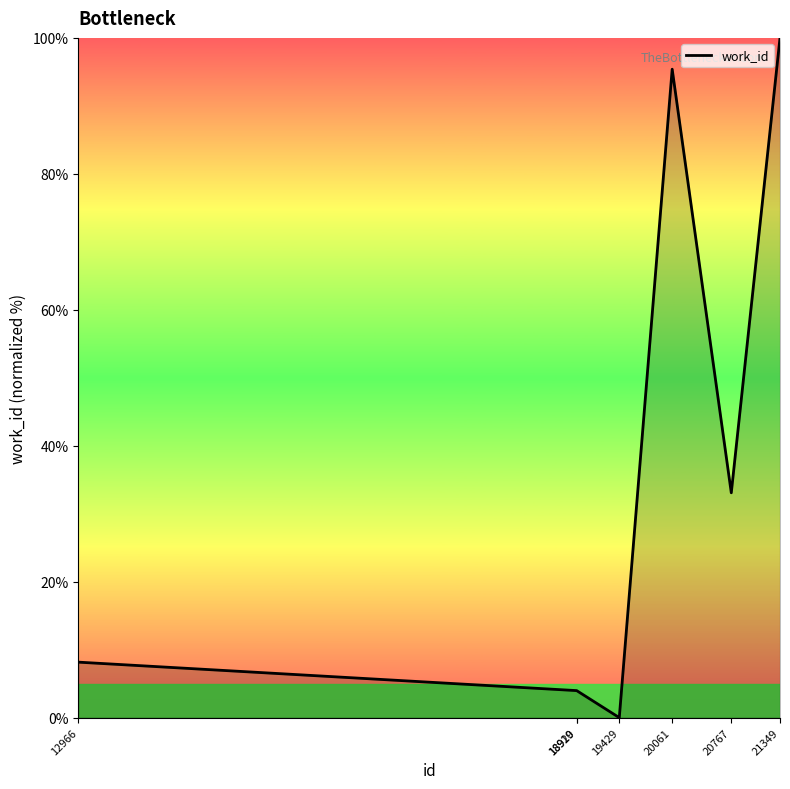

Reading left to right, list all the values displayed in this chart.

12966=8.2	18919=4.0	18920=4.0	19429=0.0	20061=95.4	20767=33.1	21349=100.0